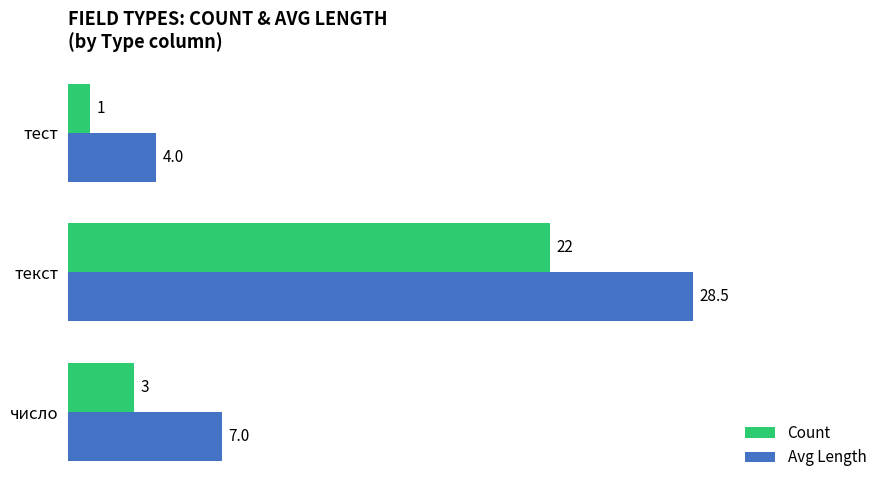

True or false: Avg Length has a value of 3.3 at число.

False